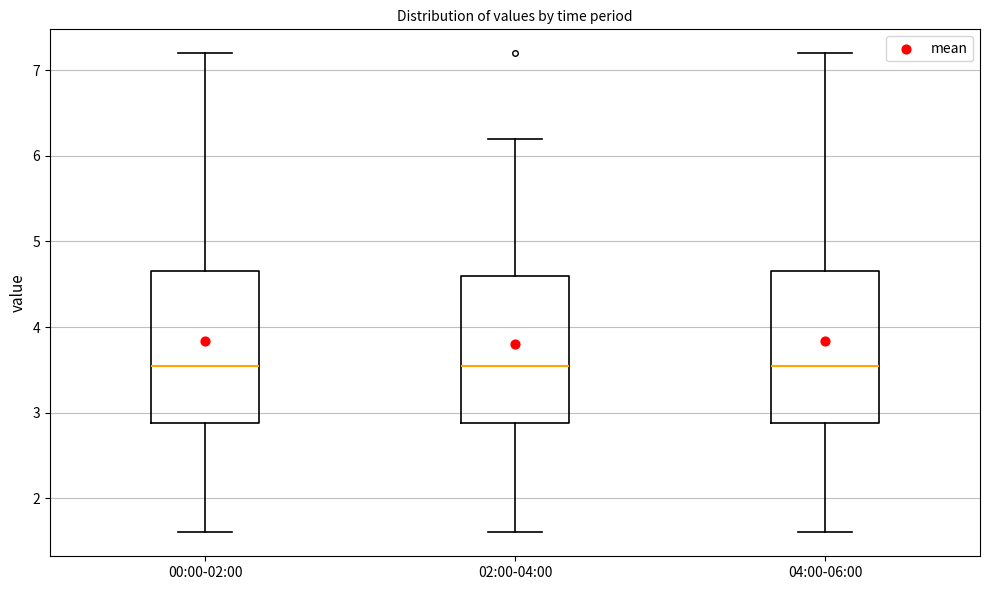

Reading left to right, read every box against the y-axis: the position of its median line, the range the box covers, and the ends of its whiskers. The values are not printed on the chart, so give them approximately, as read against the axis.

00:00-02:00: median 3.6, box 2.9 to 4.7, whiskers 1.6 to 7.2
02:00-04:00: median 3.6, box 2.9 to 4.6, whiskers 1.6 to 6.2
04:00-06:00: median 3.6, box 2.9 to 4.7, whiskers 1.6 to 7.2